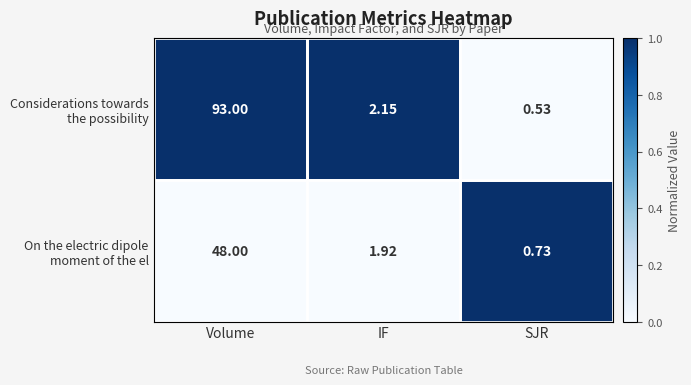

Which label corresponds to the smallest value in the chart?

SJR